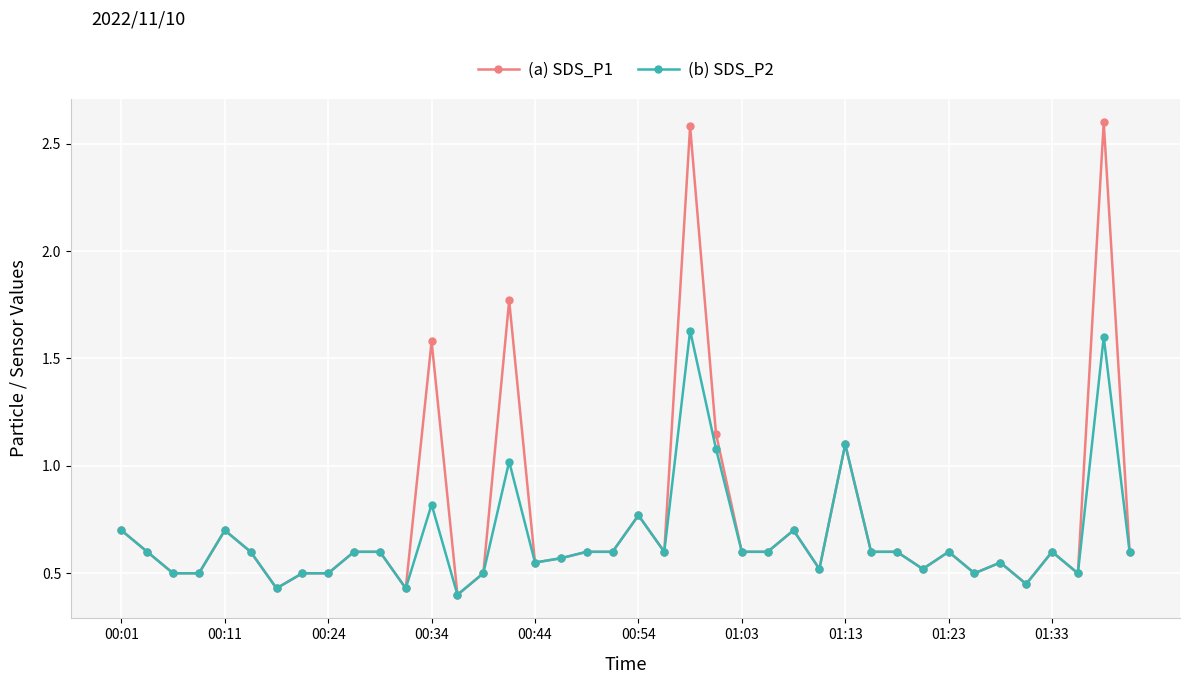

What is the greatest value displayed?

2.6